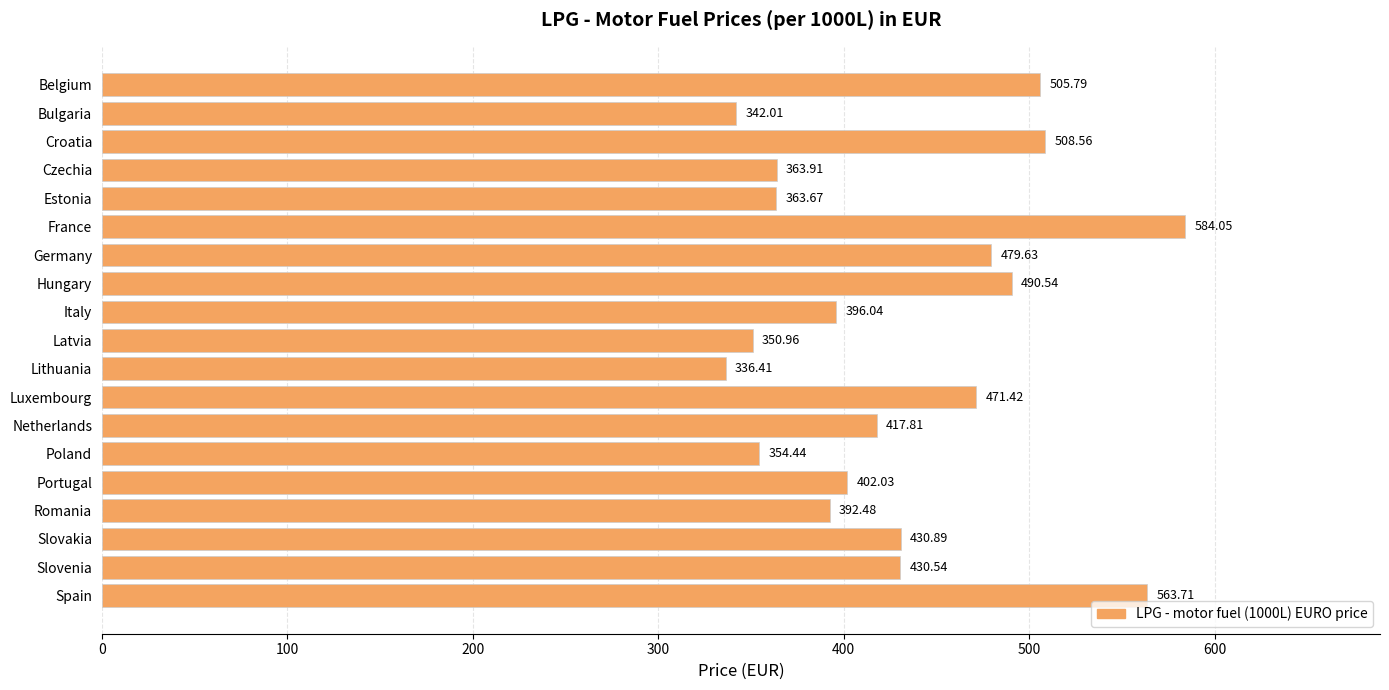

At which label is the value closest to 460?

Luxembourg